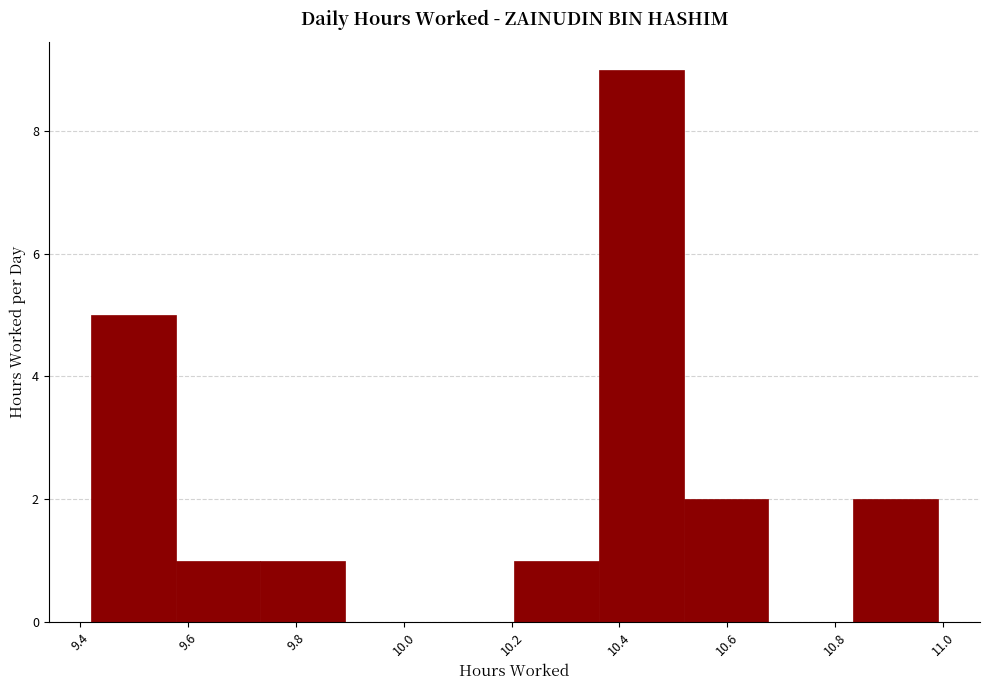

What is the height of the bar covering 9.74 to 9.90 on the x-axis? Neither the bar edges nor the heights are printed on the chart, so give them approximately, as read against the axes.

1